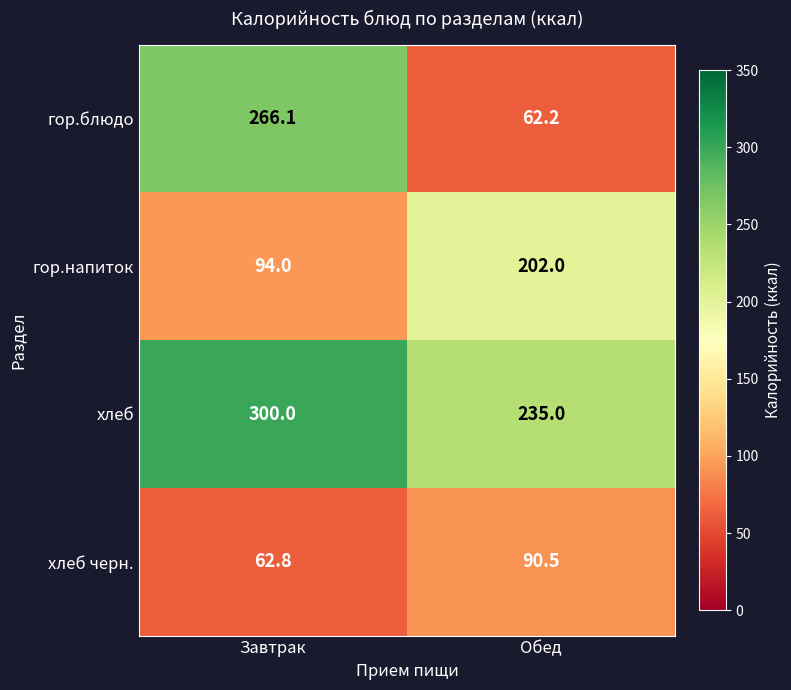

Reading left to right, what are all the values shown in this chart?

гор.блюдо: 266.1	62.2
гор.напиток: 94.0	202.0
хлеб: 300.0	235.0
хлеб черн.: 62.8	90.5